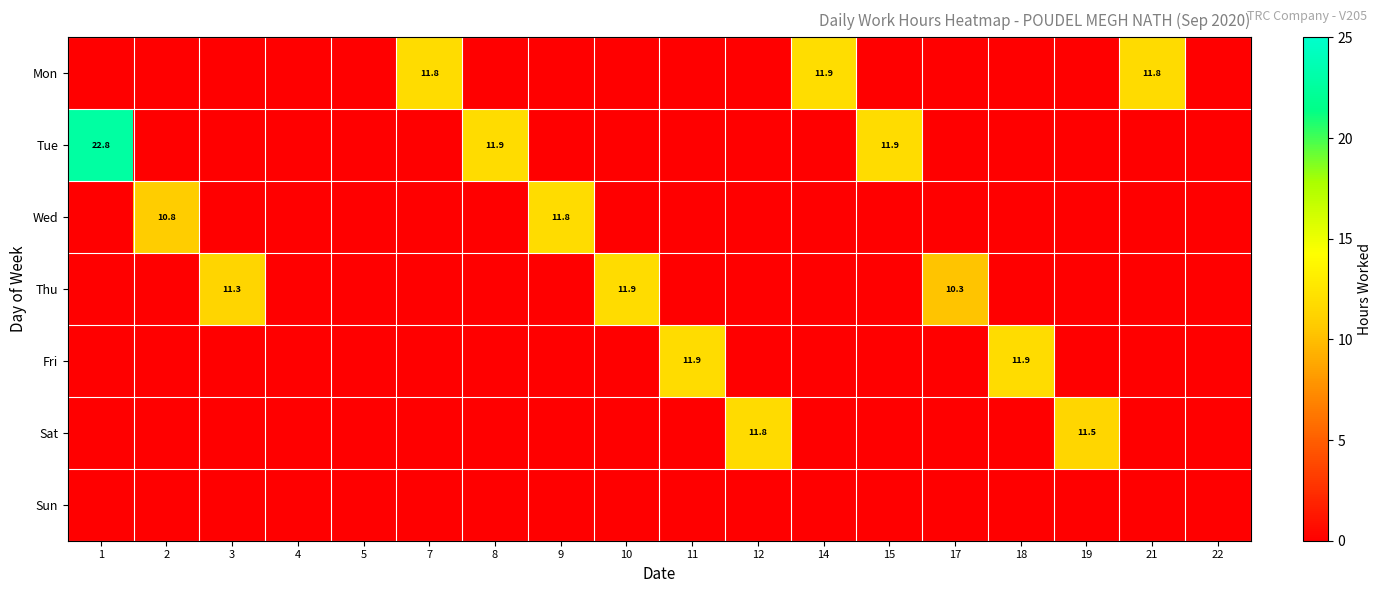

At which label does Thu reach its minimum?

1